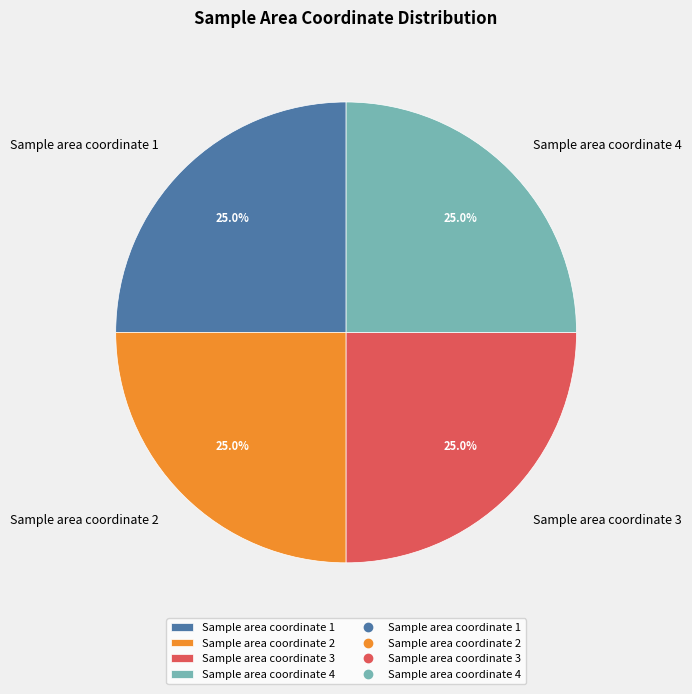

Is there a majority slice in this chart?

No